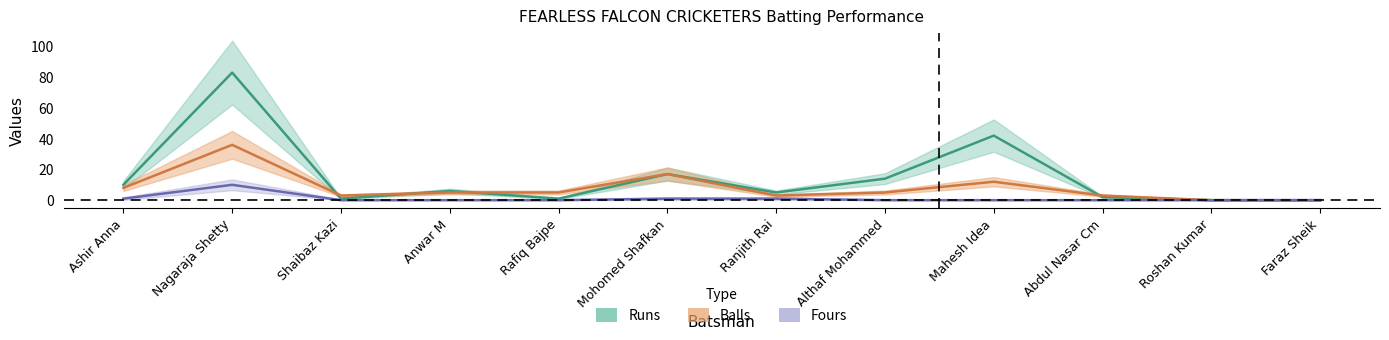

True or false: Fours and Balls cross at least once.

False